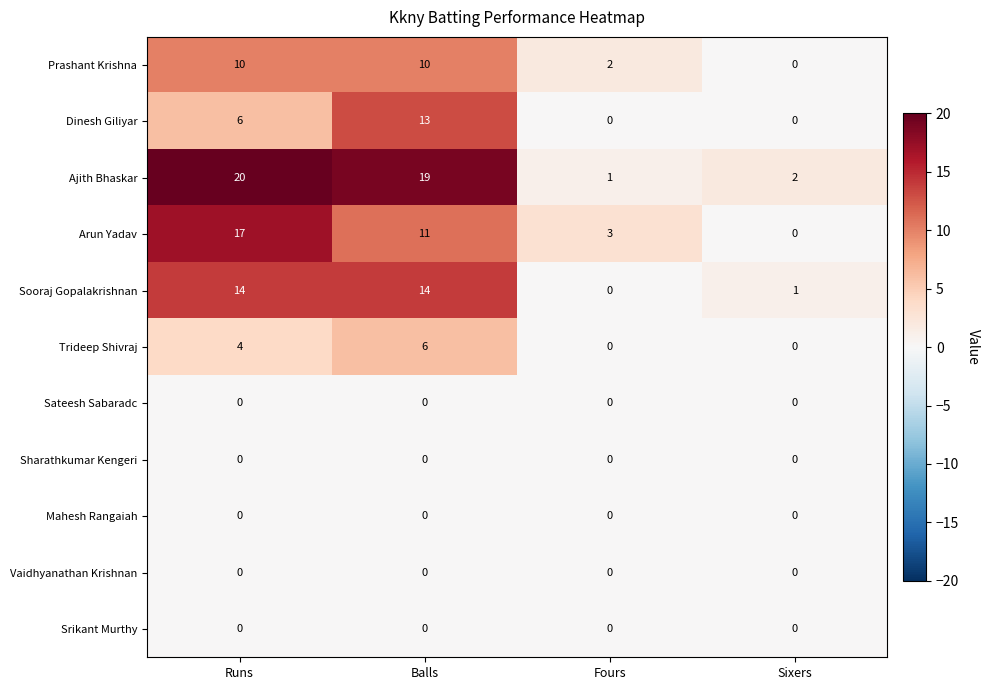

At which category does the chart reach its peak across all series?

Runs